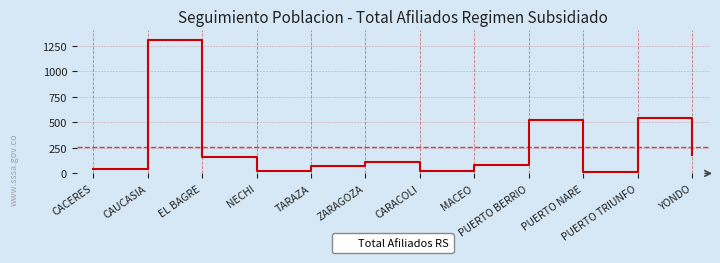

What is the difference between the maximum and second lowest values?

1289